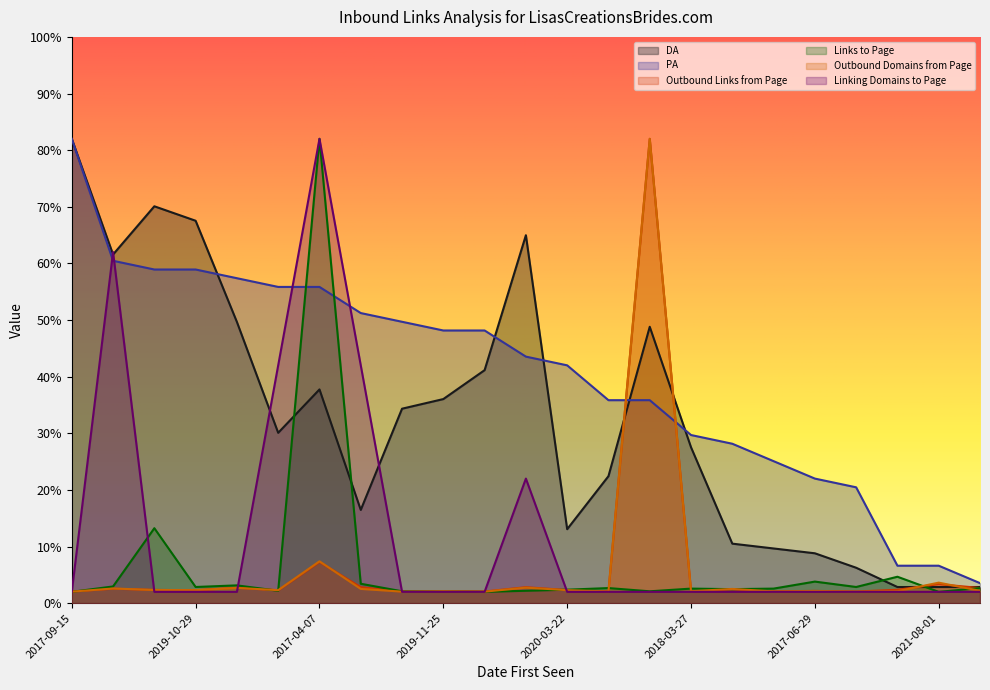

What position from the left is 2022-05-01?

6